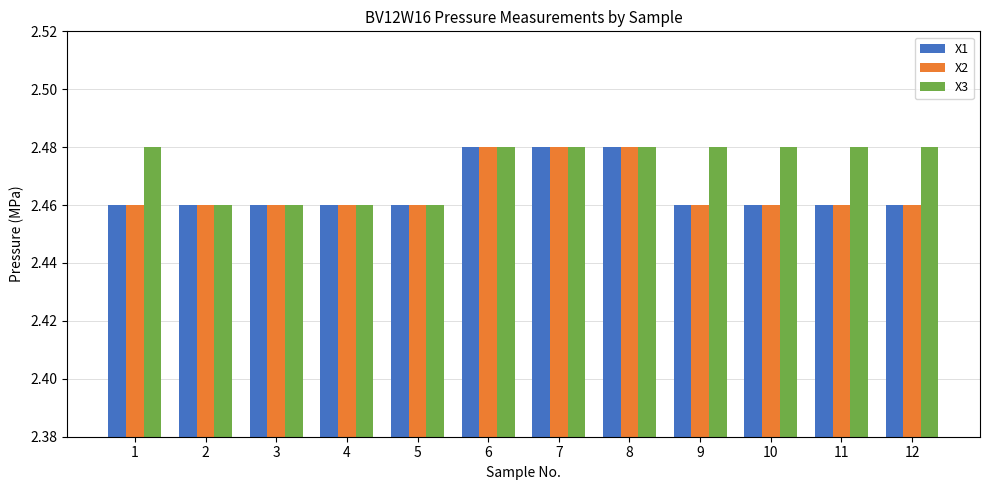

Between 3 and 12, which series saw the biggest shift?

X3